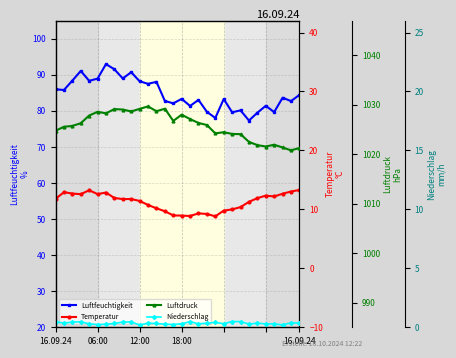

Where is Luftdruck nearest to the value 1025?

16.09.24